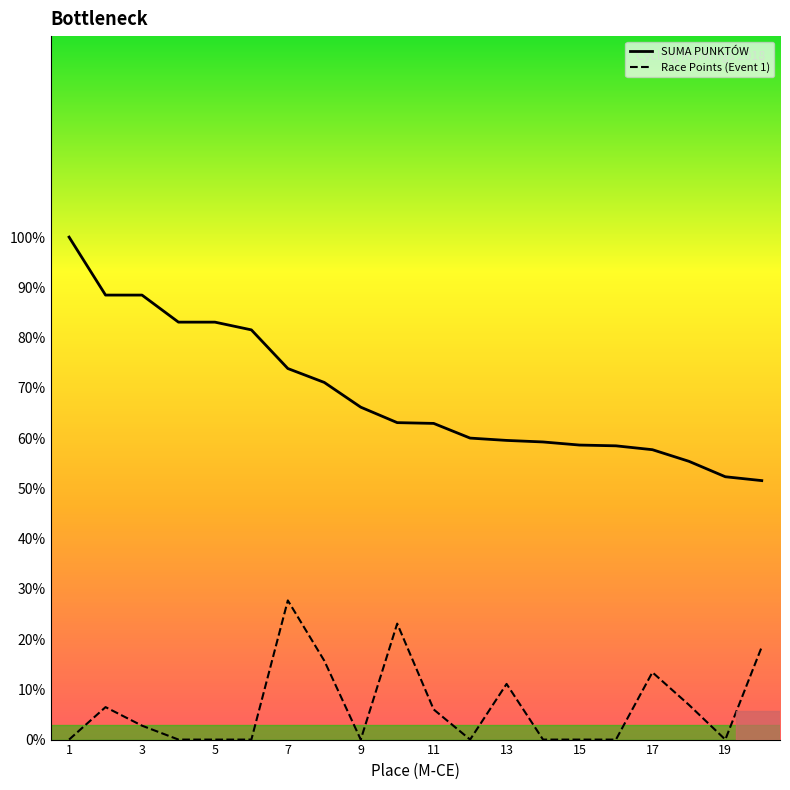

What is the maximum value shown in the chart?

100.0